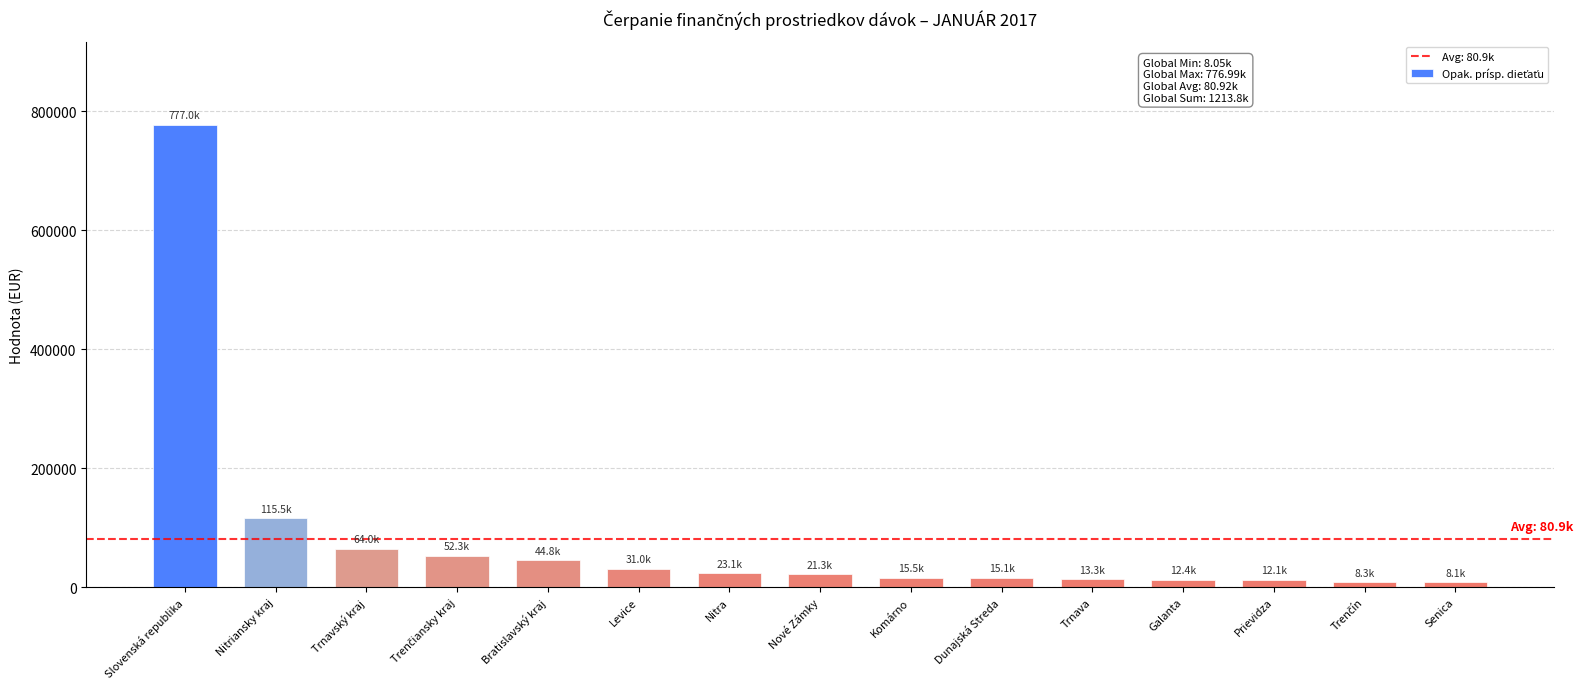

What is the maximum value shown in the chart?

776994.0